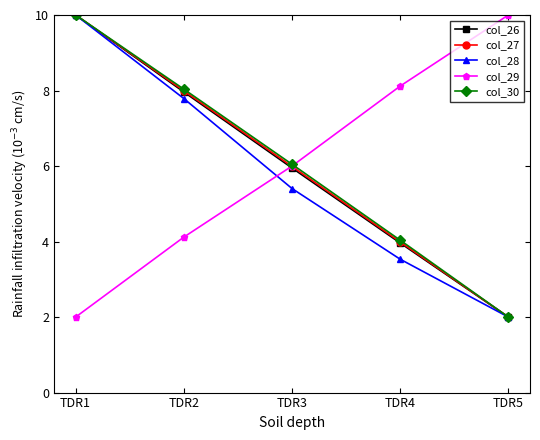

Where does the col_27 series first go above 5?

TDR1